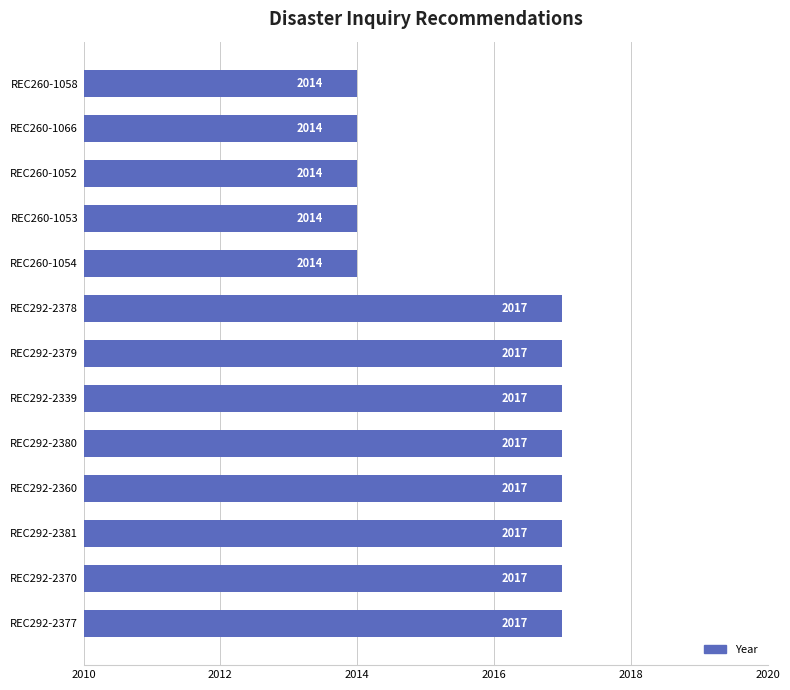

The value at REC292-2360 is 2017. True or false?

True